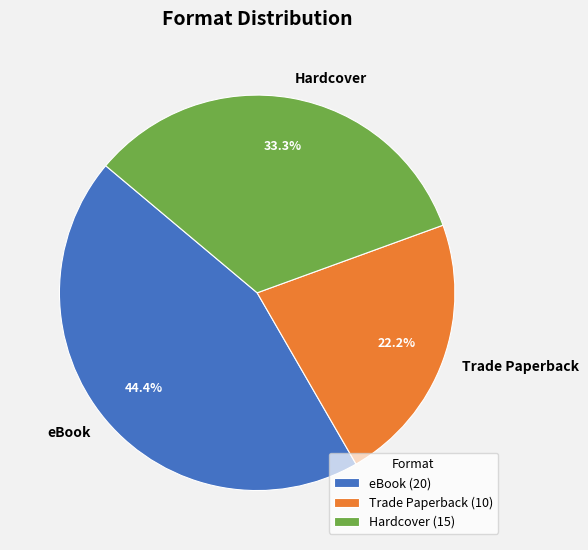

To the nearest percent, what is the average slice percentage?

33%